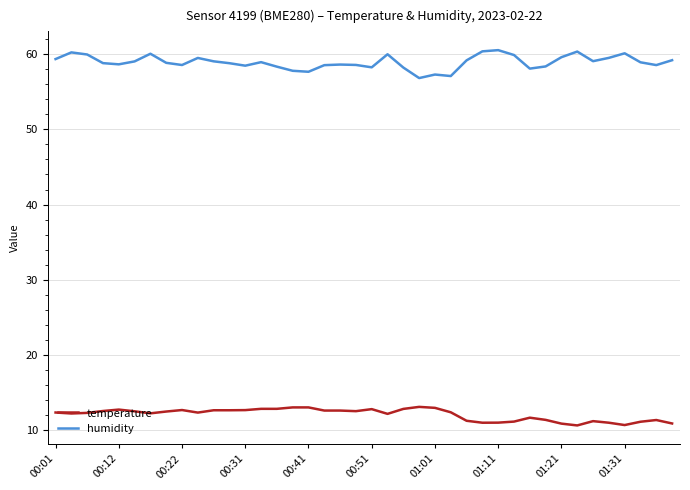

What is the maximum value for humidity?

60.6